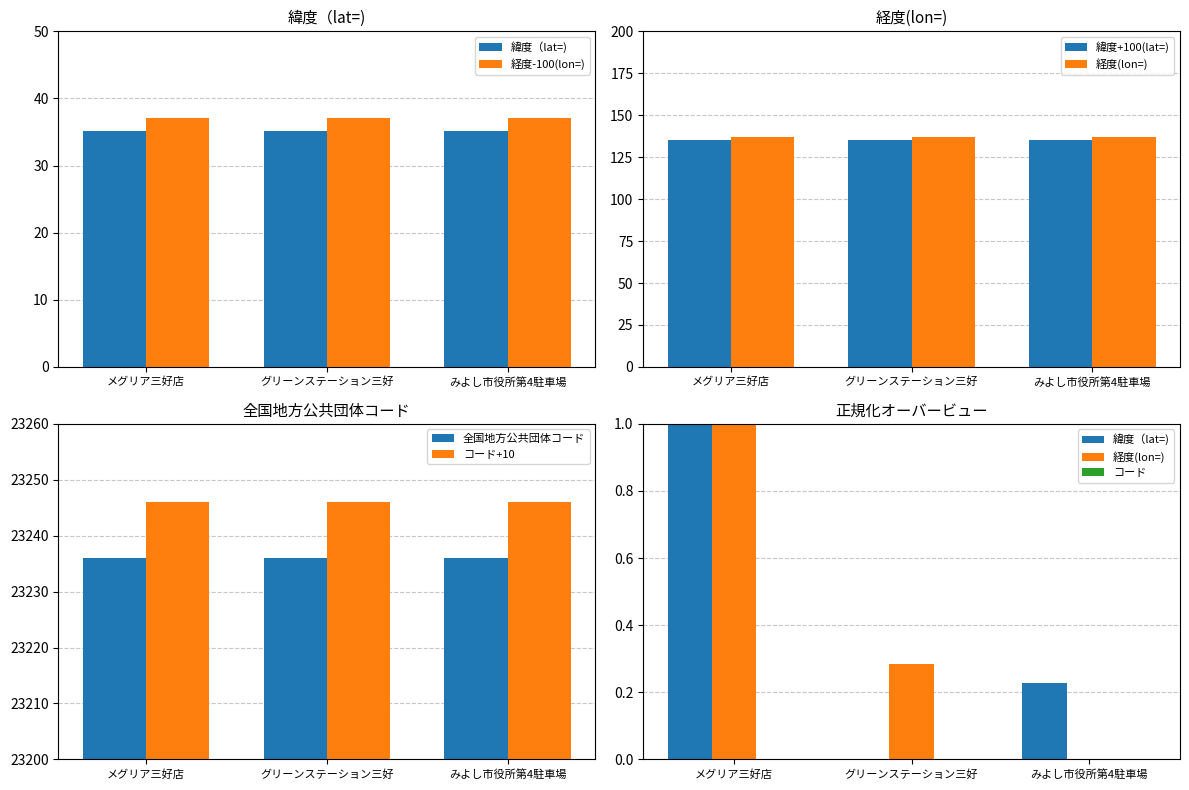

What is the average value of the 緯度（lat=) series?

35.1